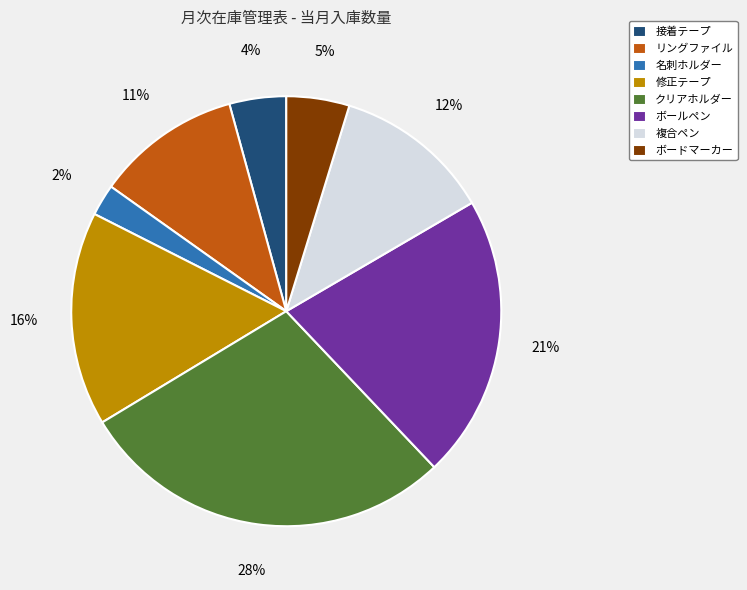

How many slices are in this pie chart?

8